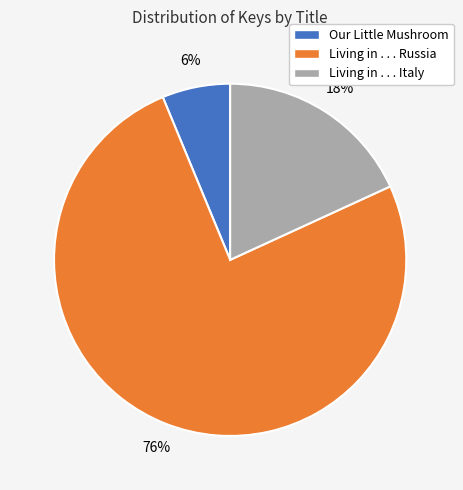

What is the largest slice in the pie chart?

Living in . . . Russia